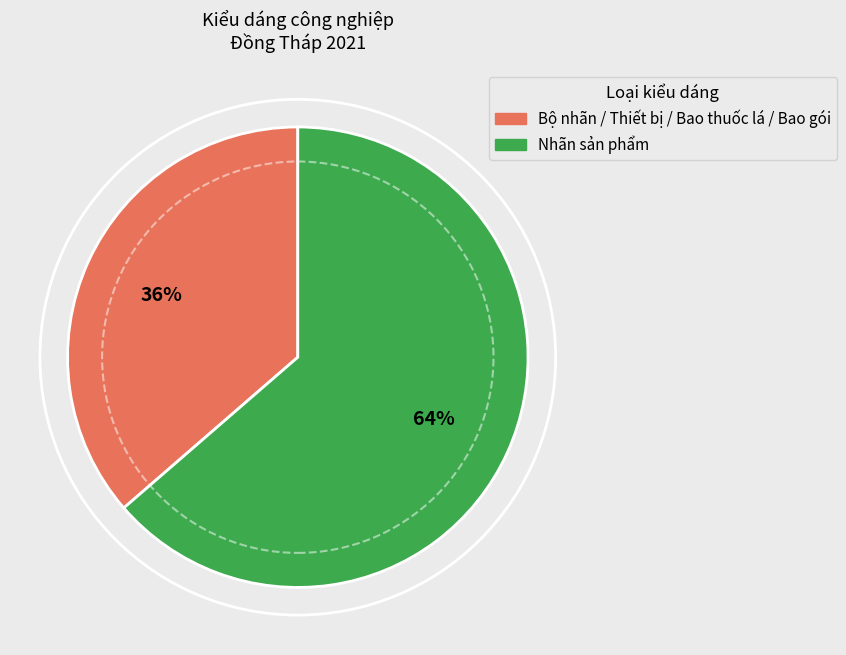

To the nearest percent, what is the combined percentage of Bộ nhãn / Thiết bị / Bao thuốc lá / Bao gói and Nhãn sản phẩm?

100%